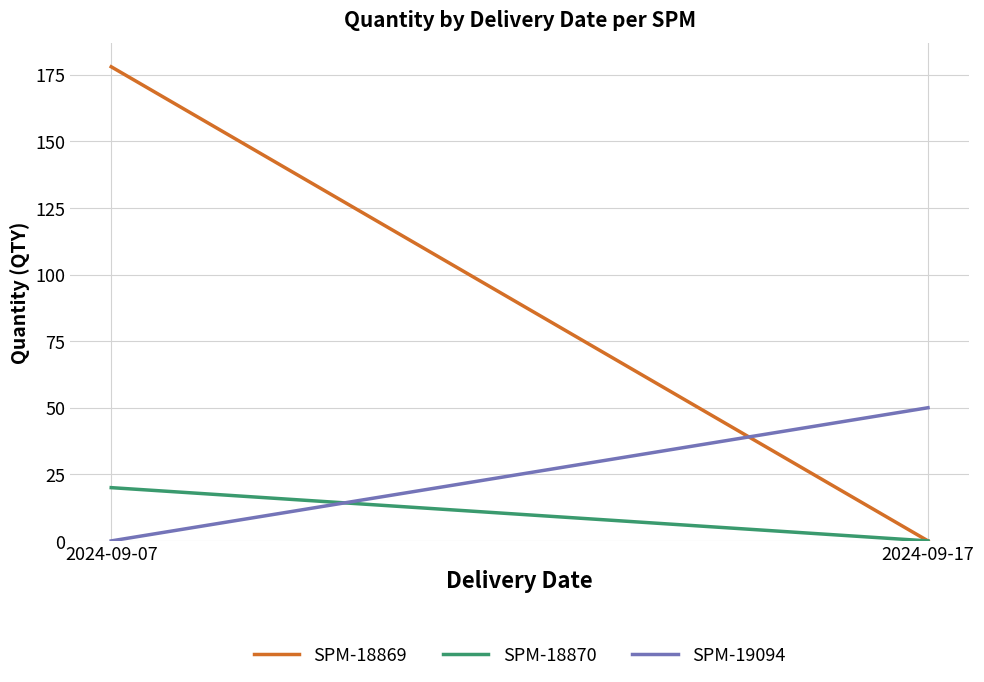

Reading right to left, what are all the values shown in this chart?

SPM-18869: 0	178
SPM-18870: 0	20
SPM-19094: 50	0